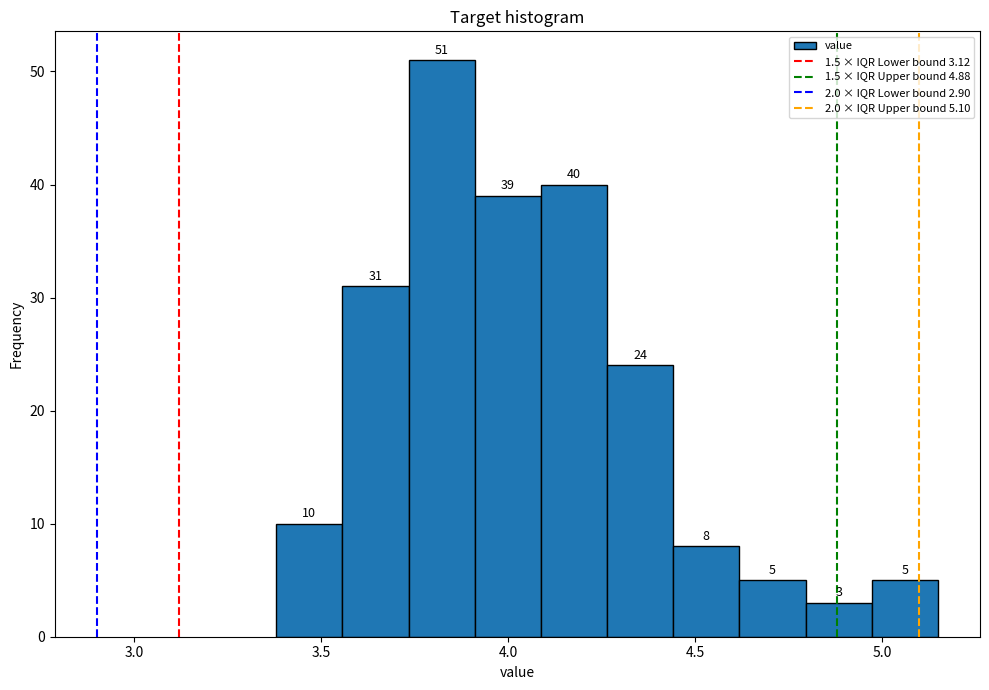

Read against the x-axis, roughly where is the centre of the tallest bar?

3.80